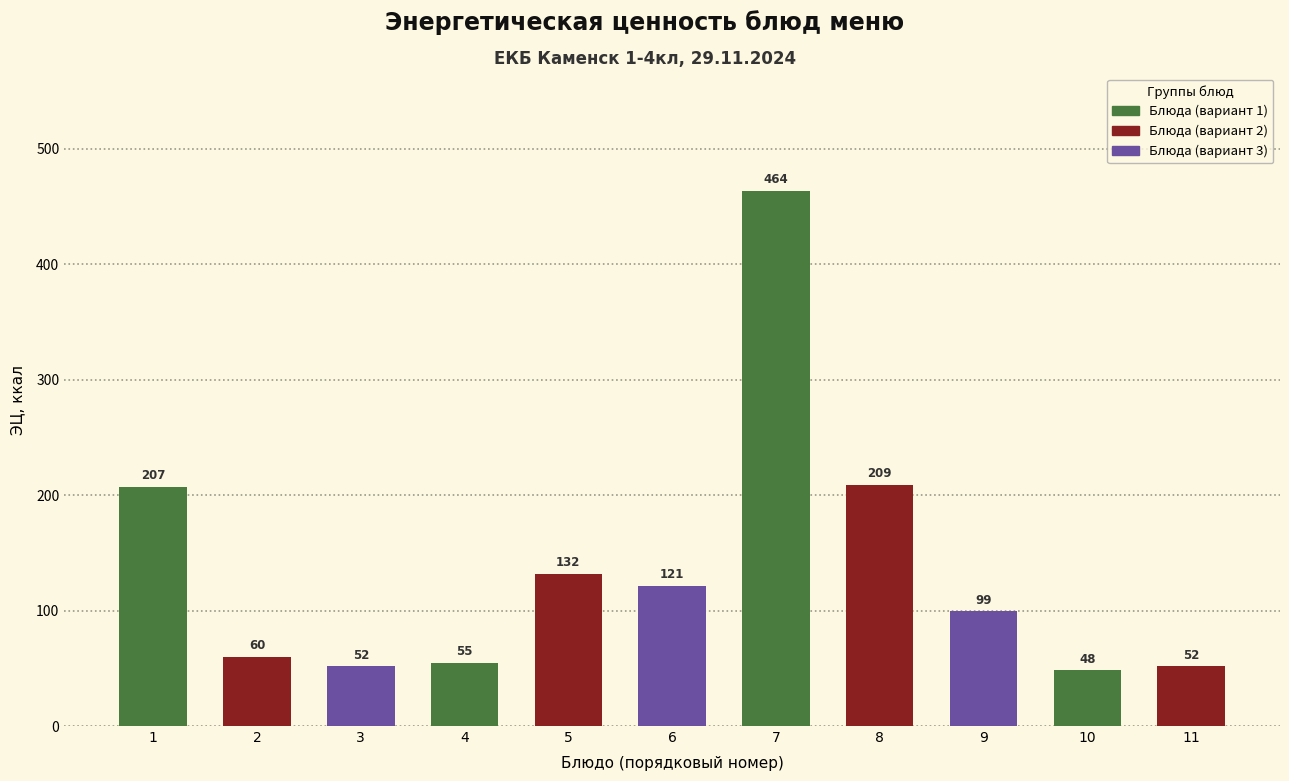

What is the value of the 4th bar from the left?

54.8